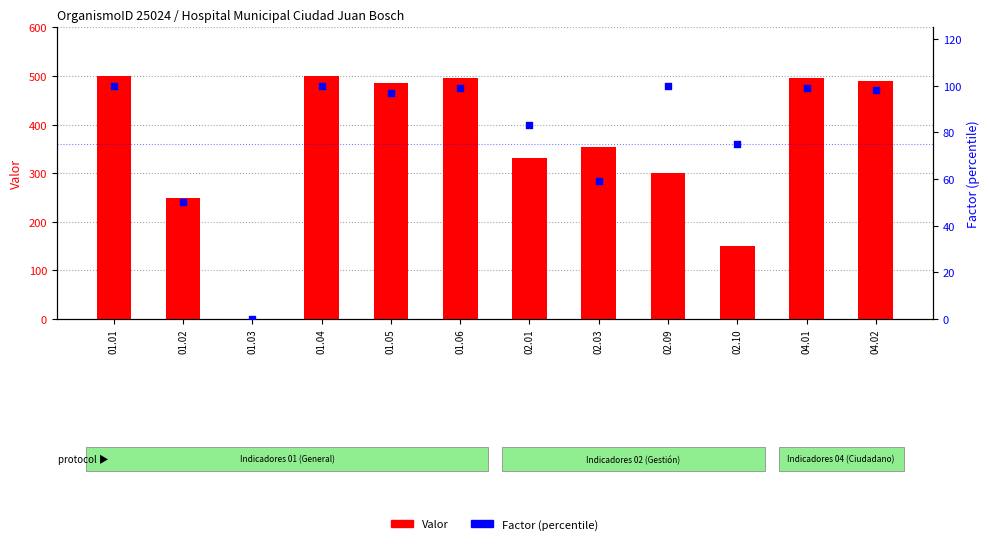

What are all the series names shown in the legend?

Valor, Factor (percentile)